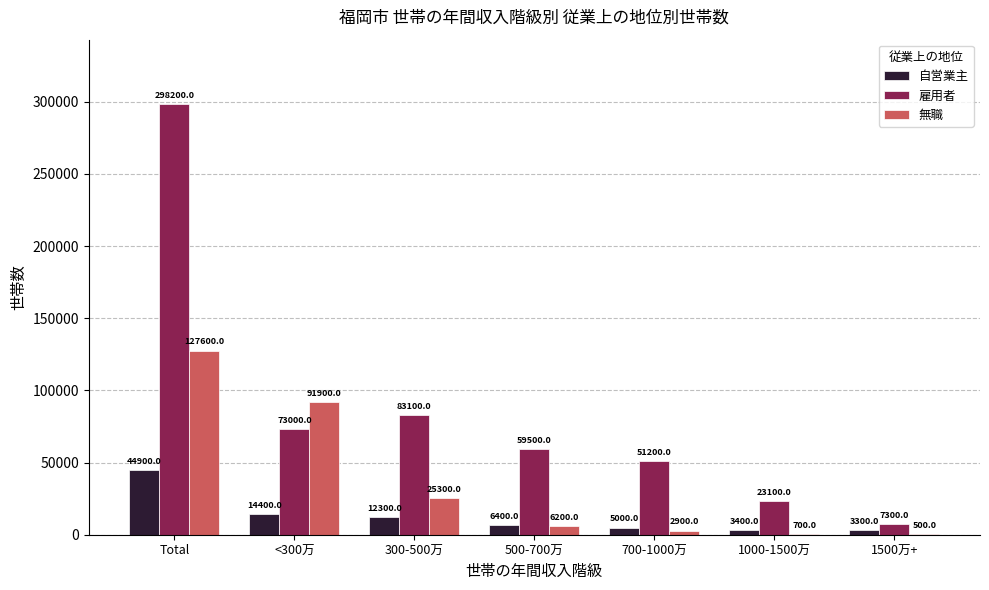

How many data points does each series have?

7